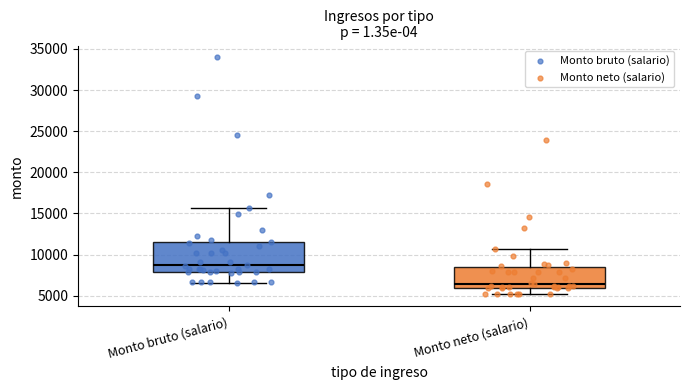

Which box has the highest median line?

Monto bruto (salario)